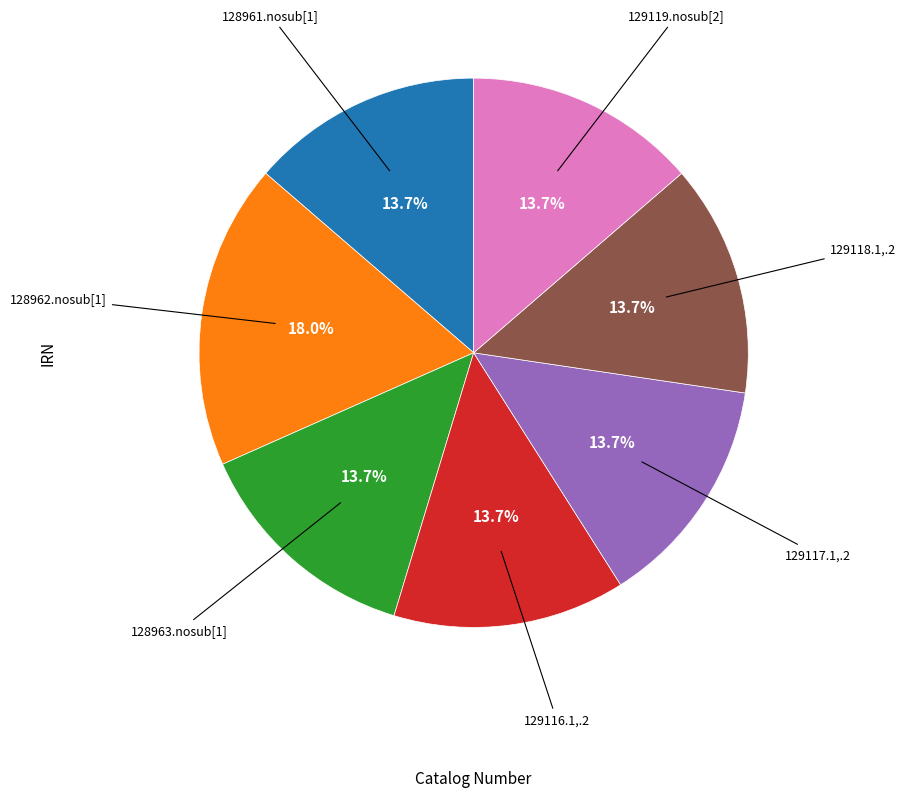

What is the ratio of the value at 129117.1,.2 to the value at 129119.nosub[2]?

1.0